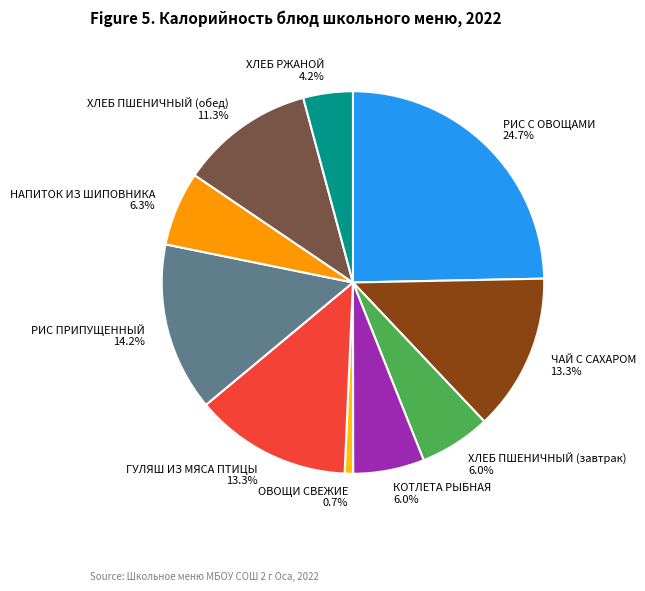

To the nearest percent, what portion does ХЛЕБ ПШЕНИЧНЫЙ (обед) represent?

11%